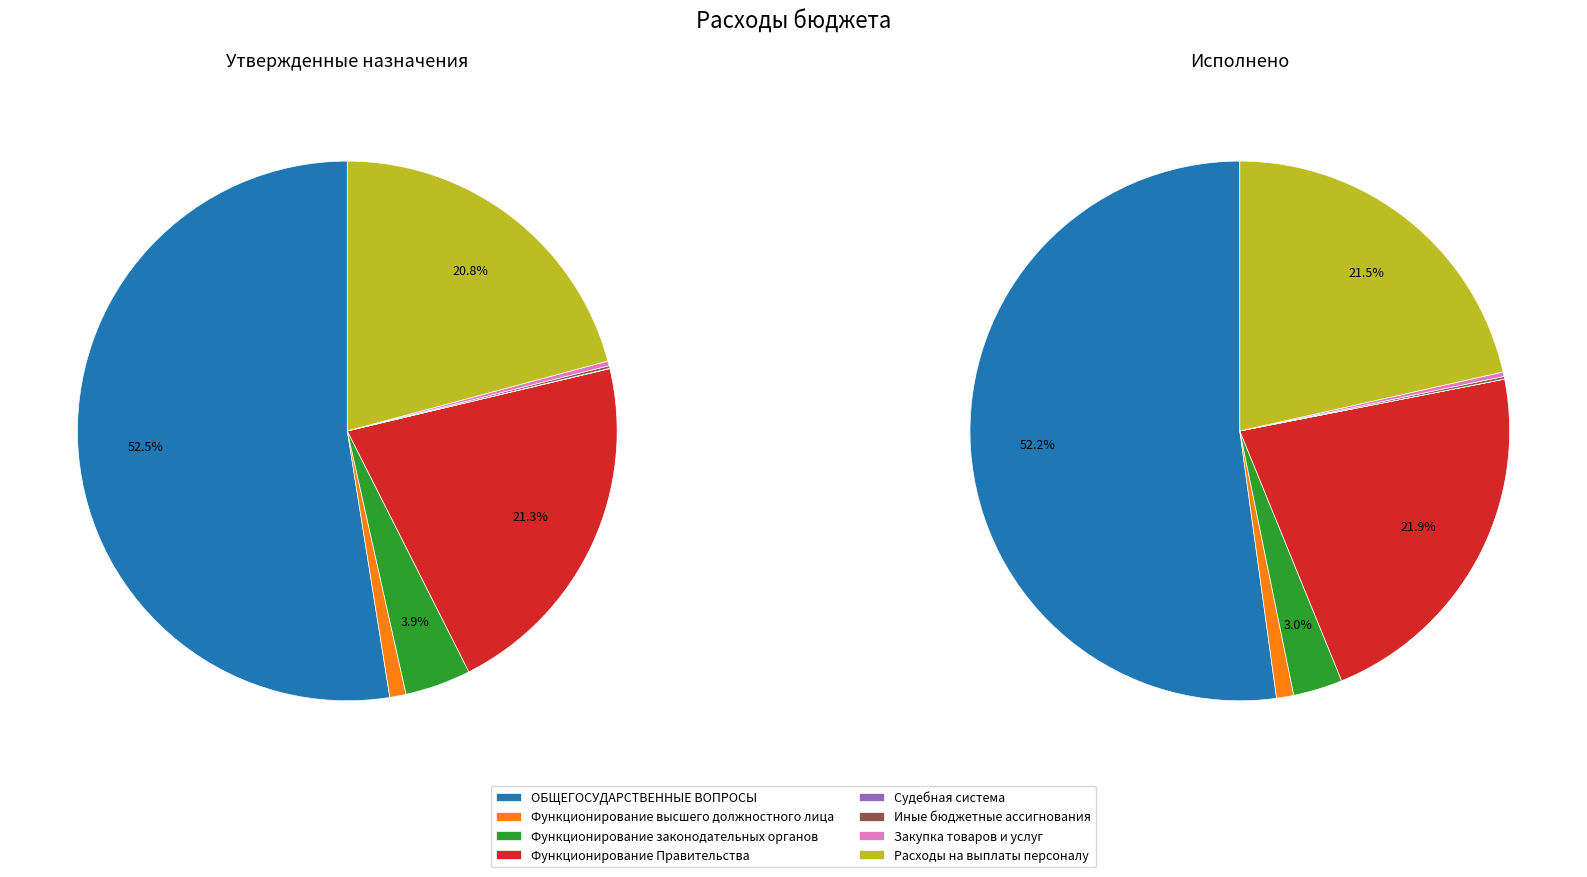

How many segments does this pie chart have?

8